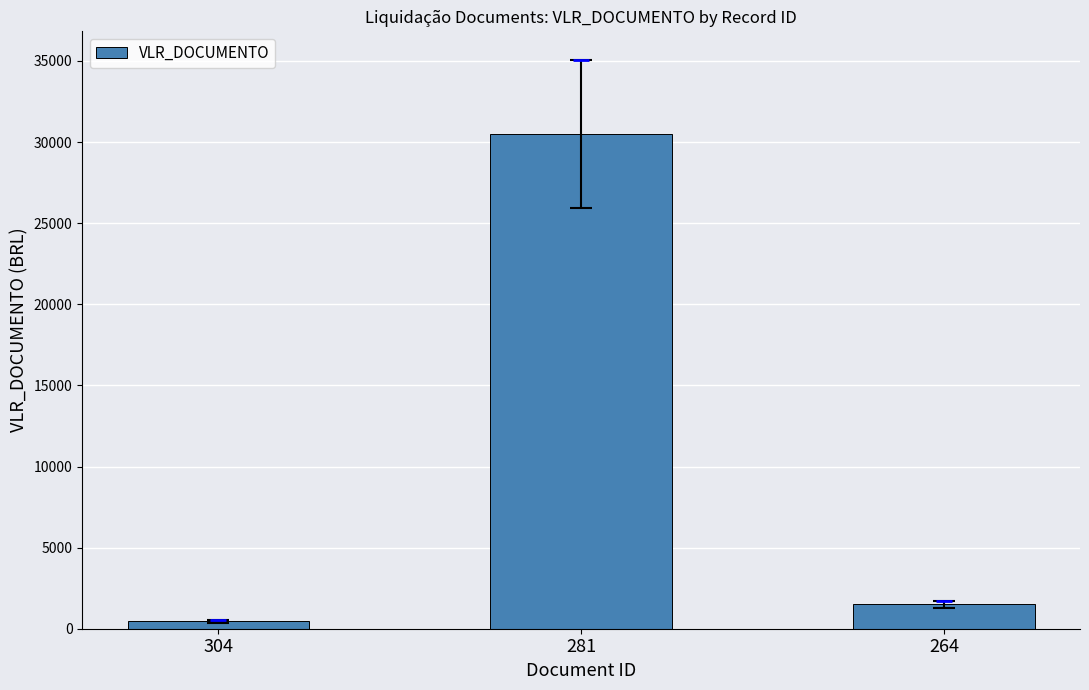

Reading left to right, extract all data points from this chart.

450.0	30500.0	1499.2